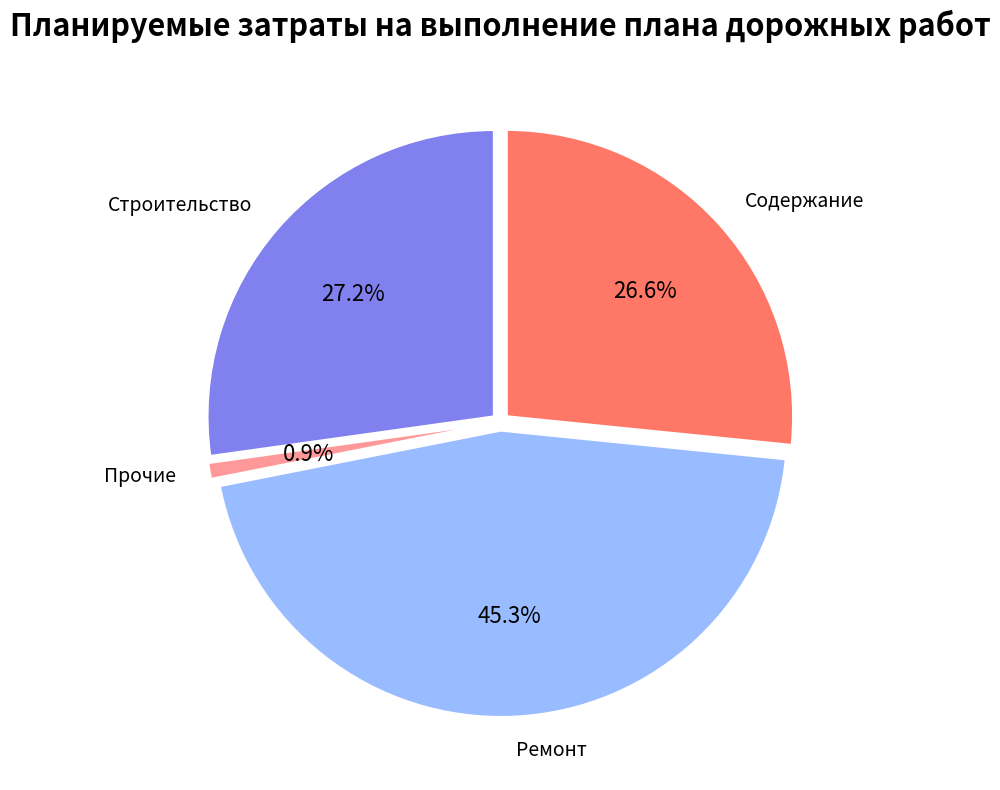

Is it true that Строительство is 35% of the pie?

False